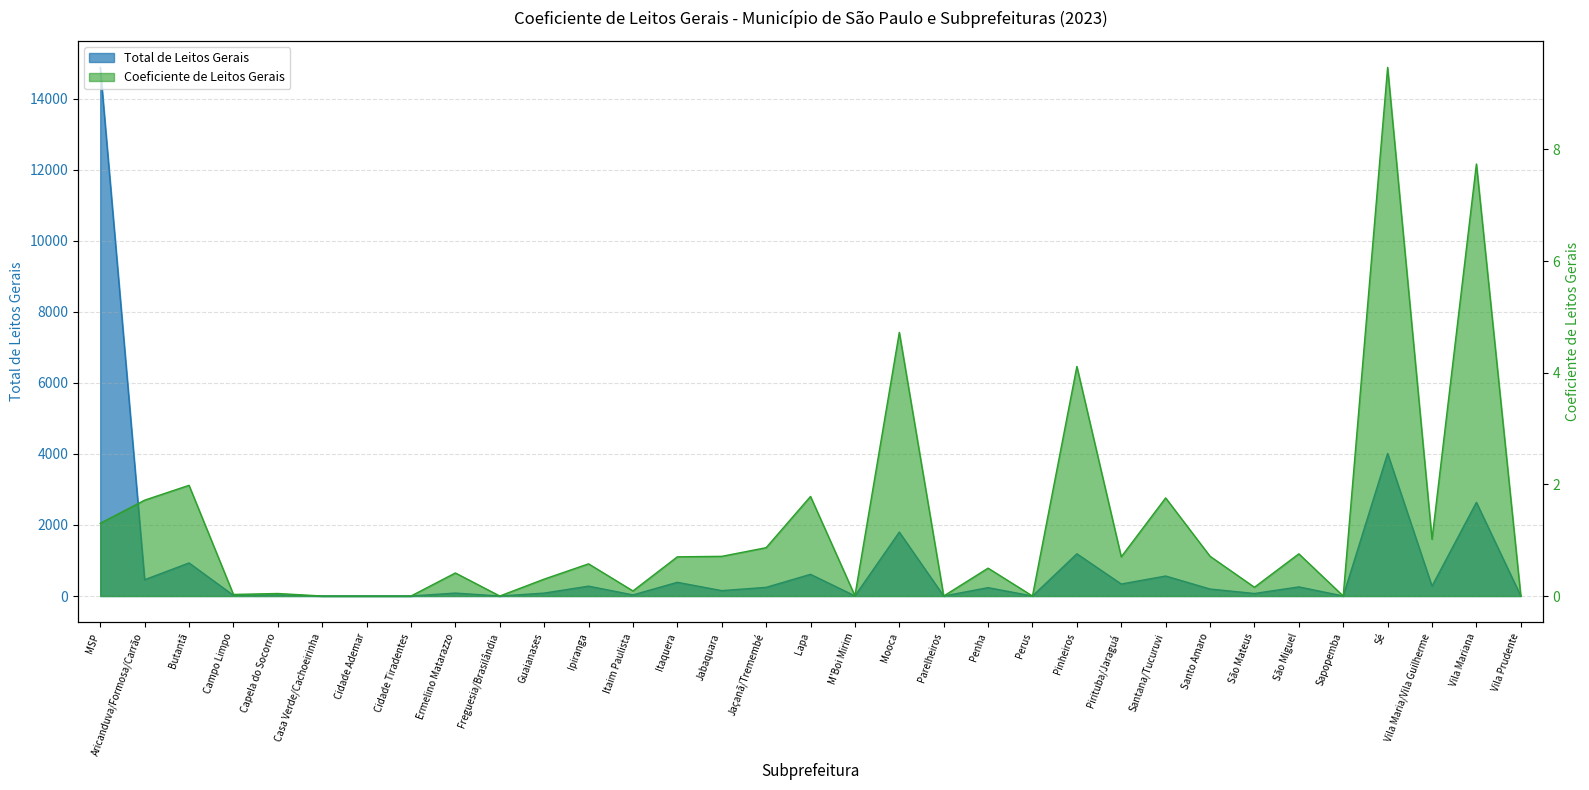

What is the label of the 11th point from the left?

Guaianases